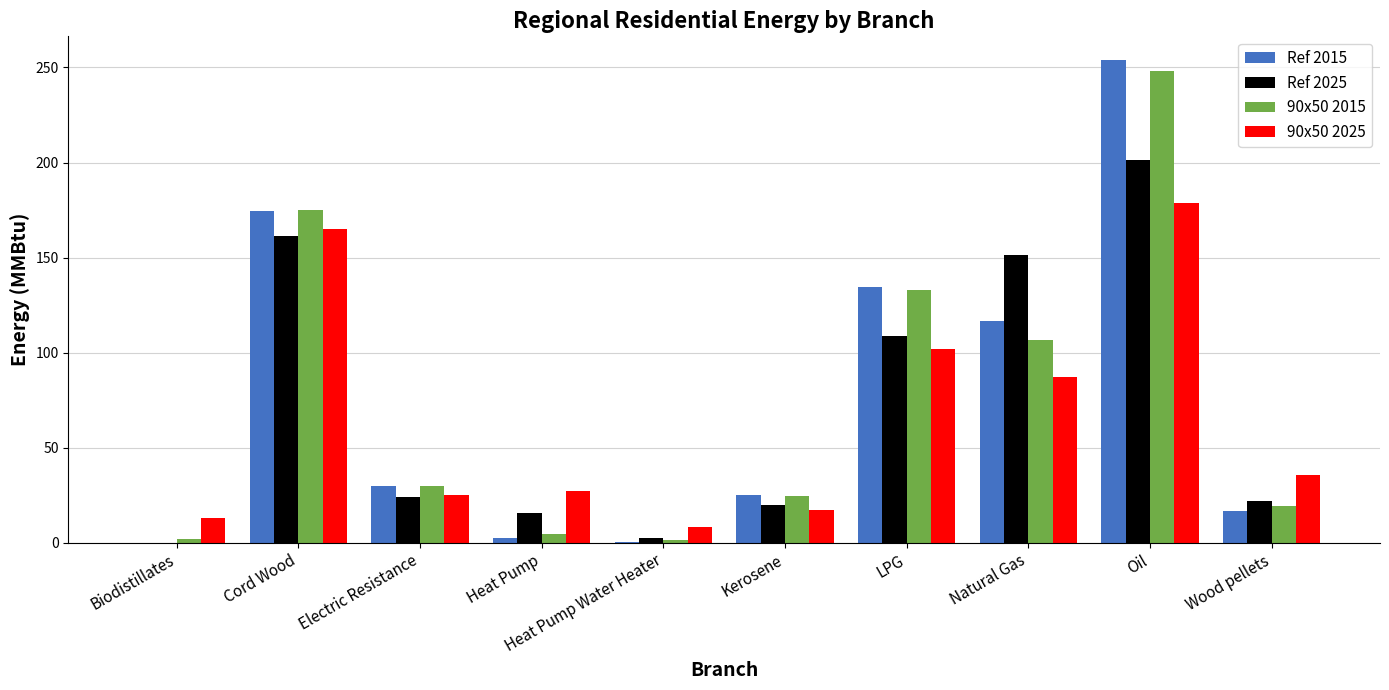

What is the total value across all series at Wood pellets?

93.7